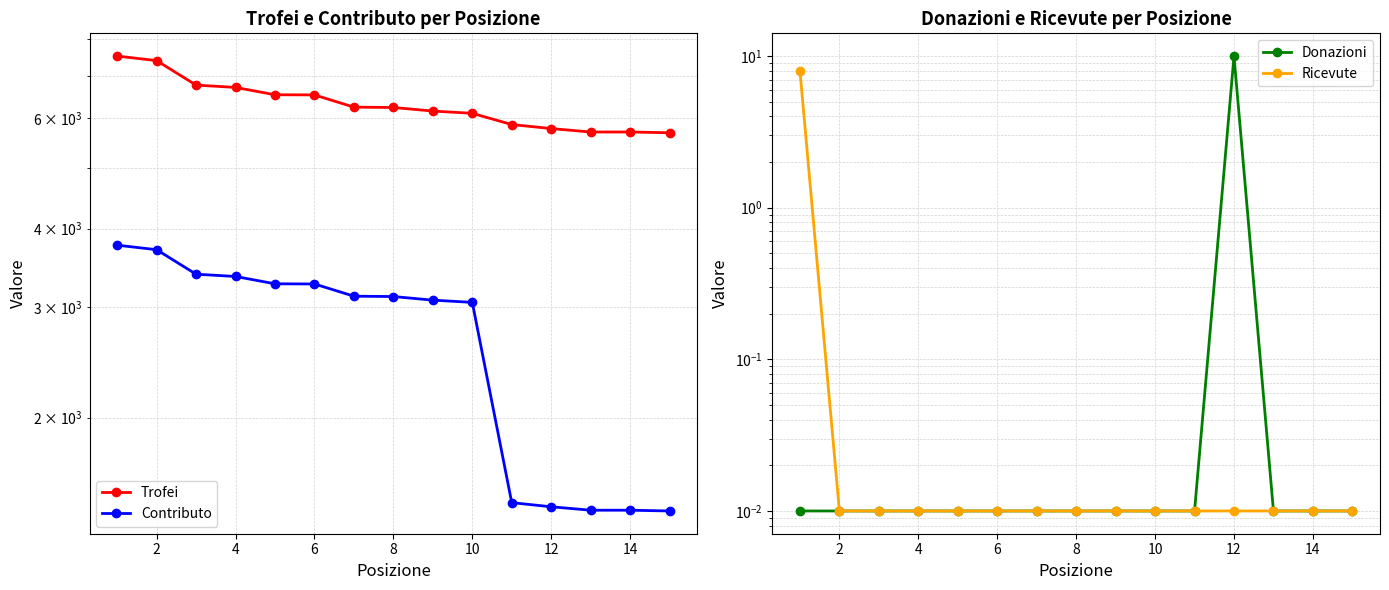

Rank the series by their maximum value, from highest to lowest.

Trofei, Contributo, Donazioni, Ricevute